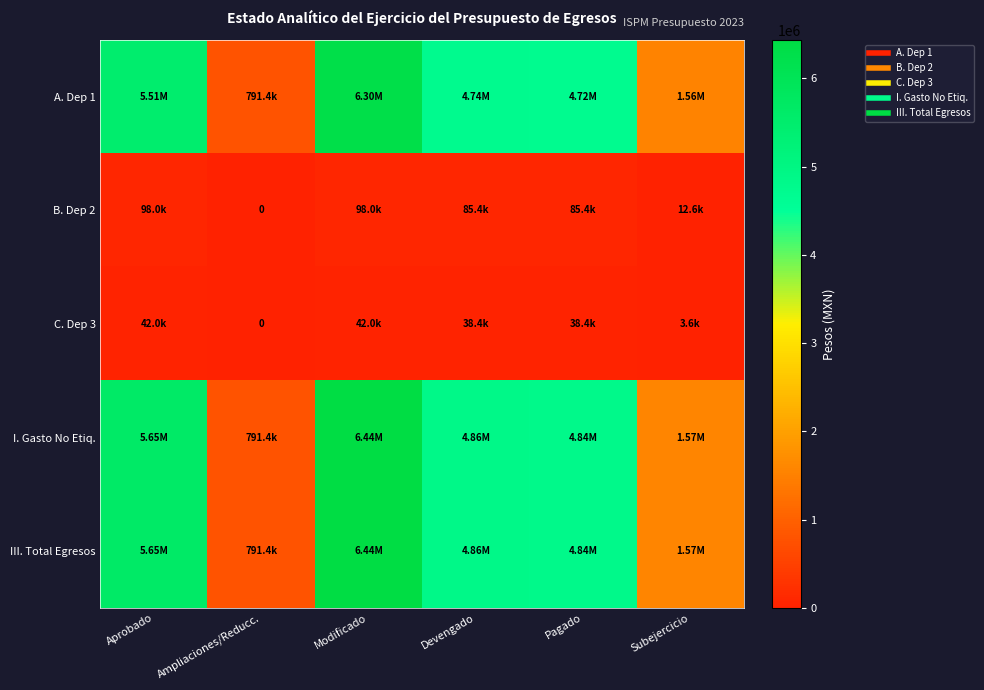

What is the difference between the maximum and second lowest values in the I. Gasto No Etiq. series?

4862257.2